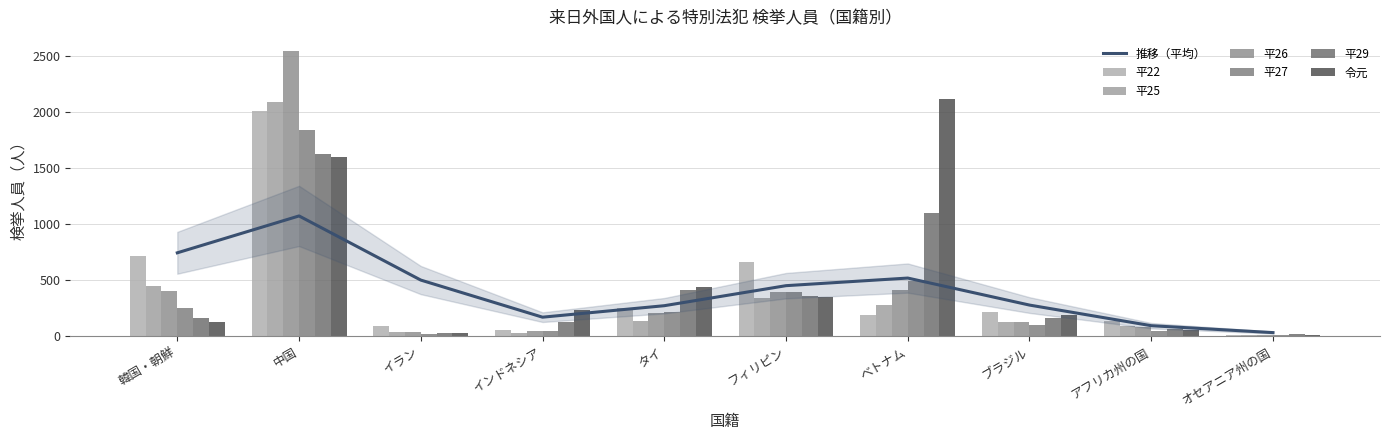

How many bars are there in each group?

6